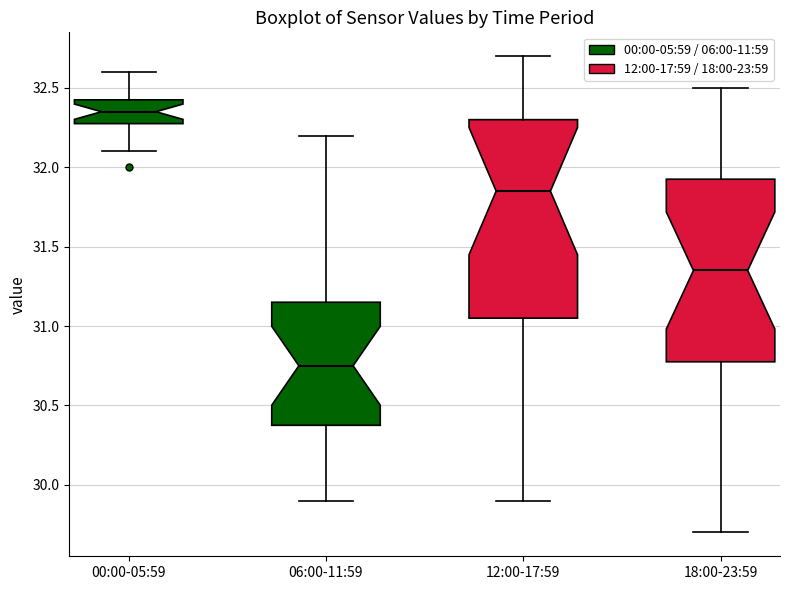

Where does the upper whisker of the box for 00:00-05:59 end on the y-axis? The values are not printed on the chart, so give them approximately, as read against the axis.

32.60